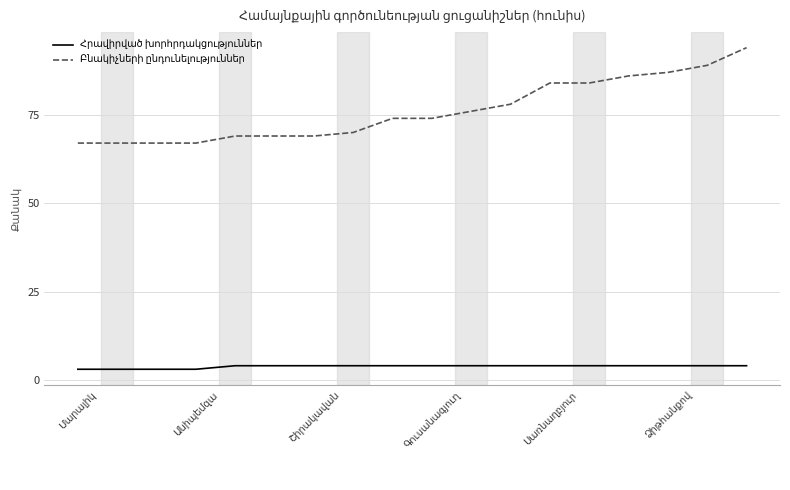

What is the minimum value shown in the chart?

3